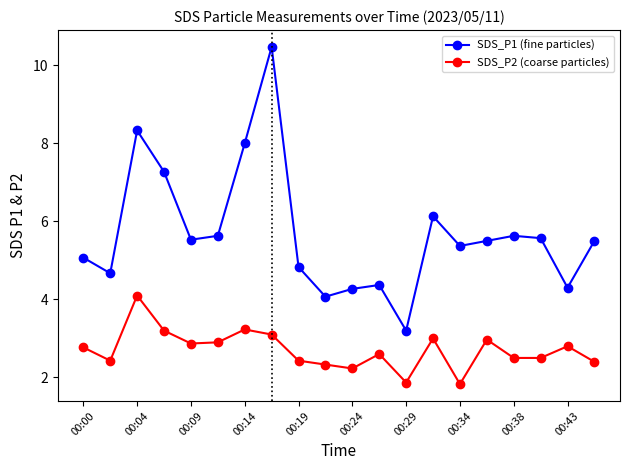

What is the value of the SDS_P1 (fine particles) point at the 5th from the left?

5.5